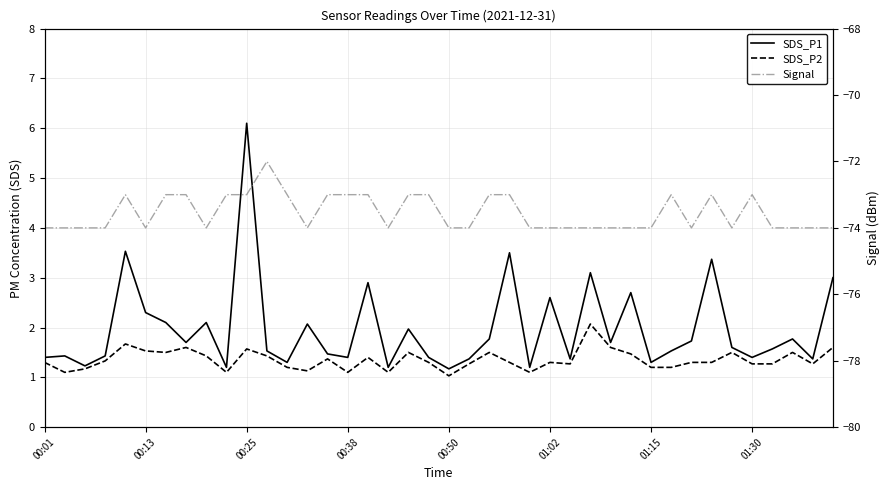

The value of Signal at 28 is -74.0. True or false?

True